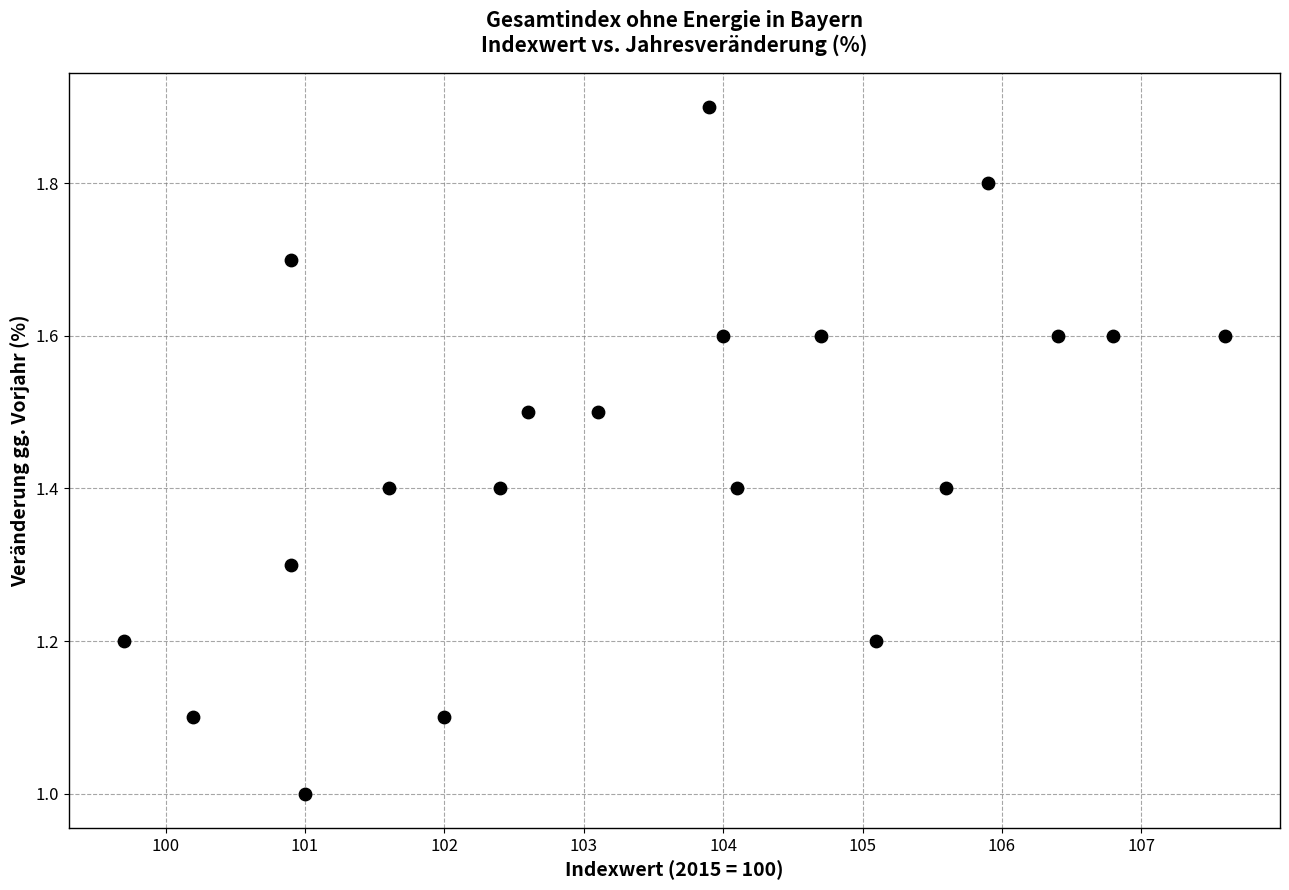

What is the range of X values (max minus min)?

7.9